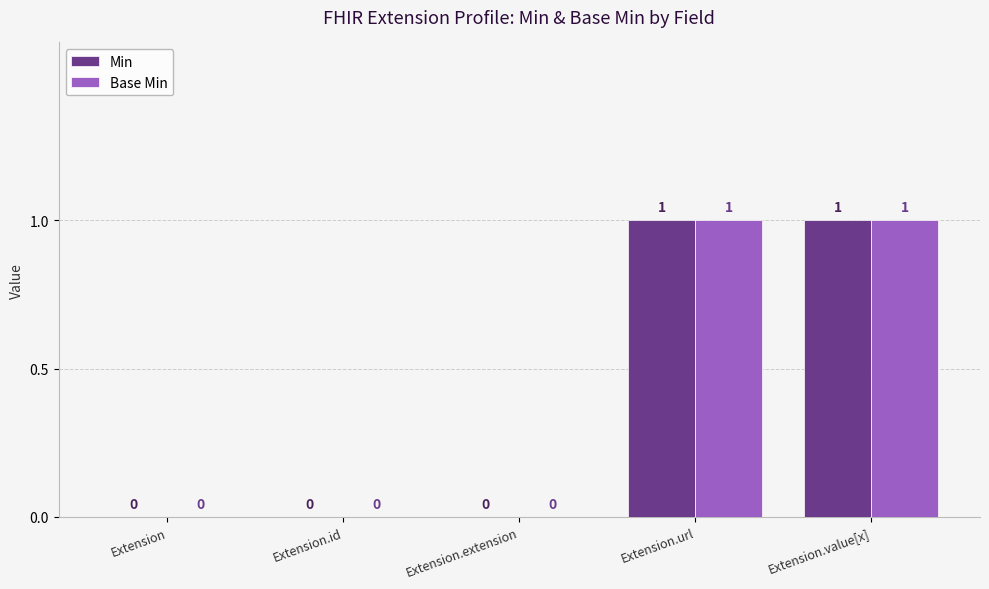

How many data points in Min are above 0?

2